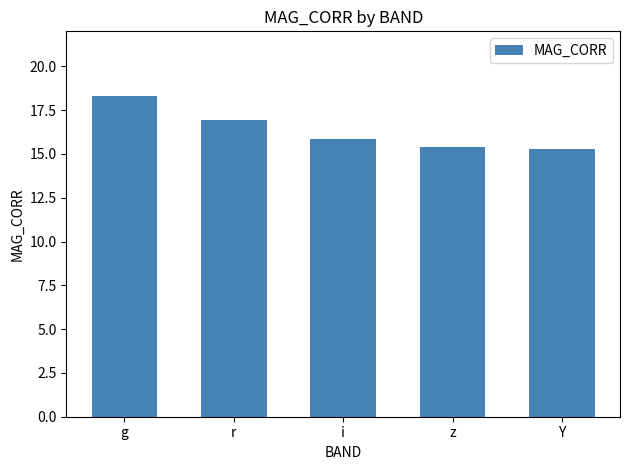

What is the minimum value shown in the chart?

15.3